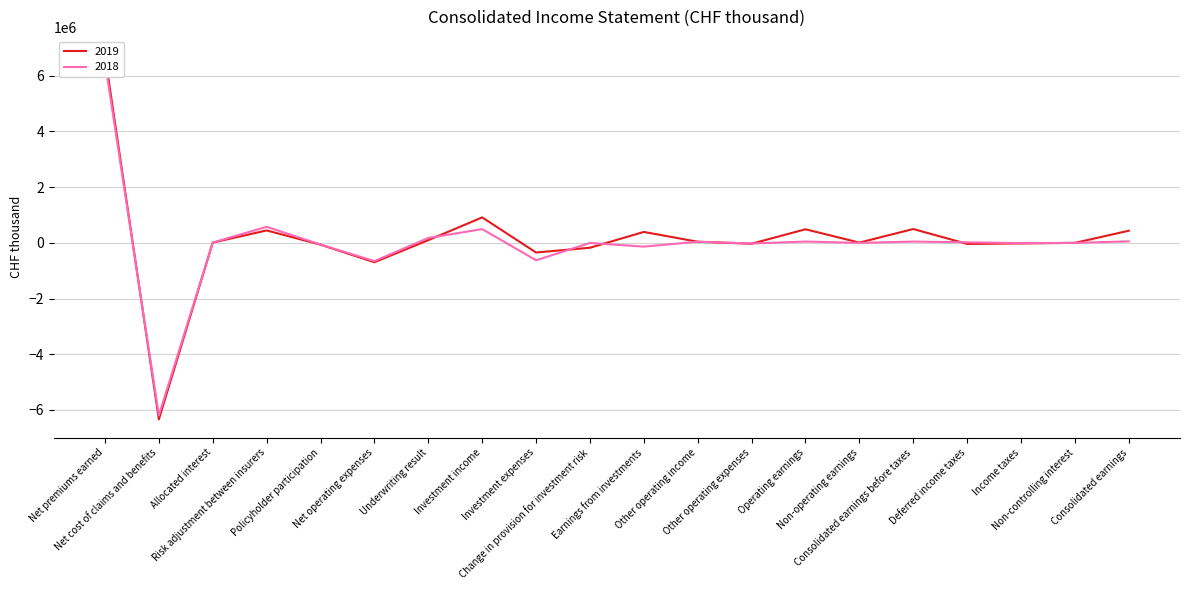

List the labels in order of 2018 value, largest first.

Net premiums earned, Risk adjustment between insurers, Investment income, Underwriting result, Consolidated earnings, Operating earnings, Consolidated earnings before taxes, Other operating income, Deferred income taxes, Allocated interest, Non-controlling interest, Non-operating earnings, Change in provision for investment risk, Income taxes, Other operating expenses, Policyholder participation, Earnings from investments, Investment expenses, Net operating expenses, Net cost of claims and benefits